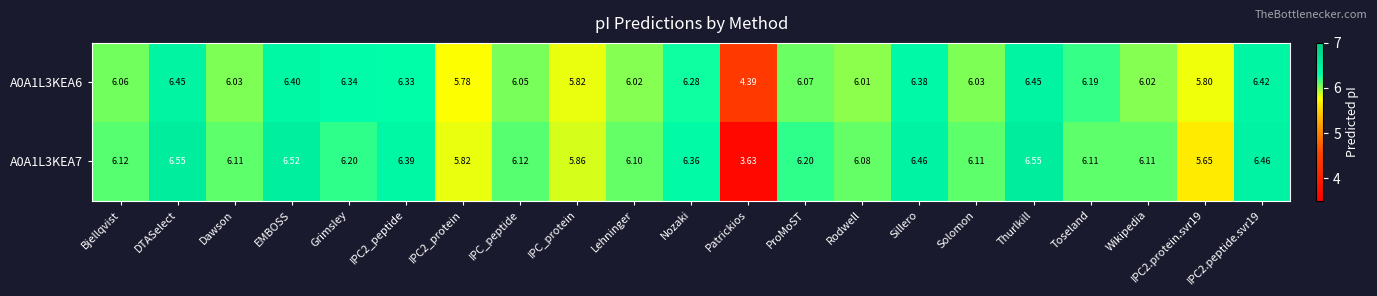

Which series has the largest total across all categories?

A0A1L3KEA7